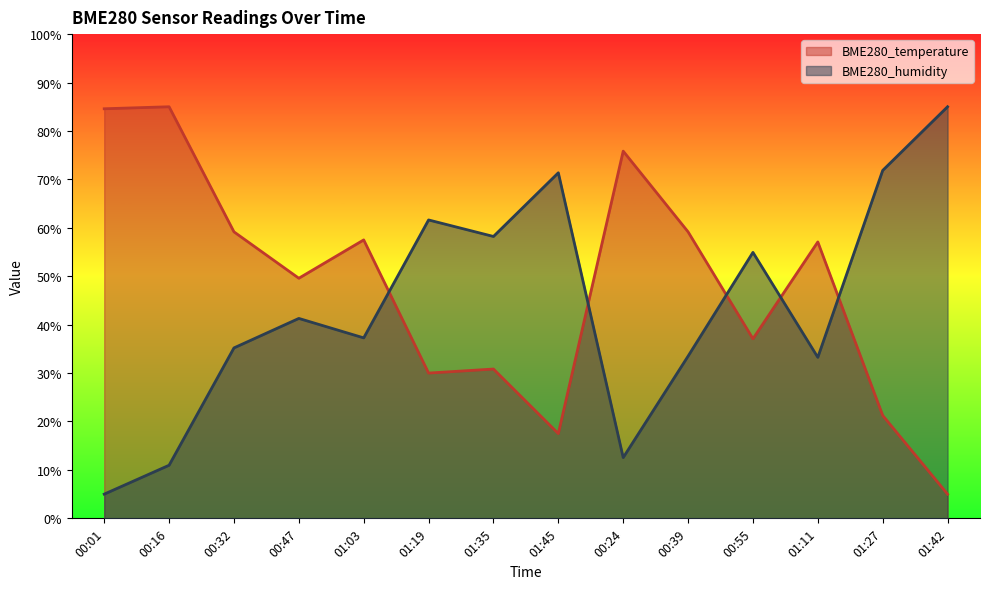

At which category is the sum across all series the highest?

00:16